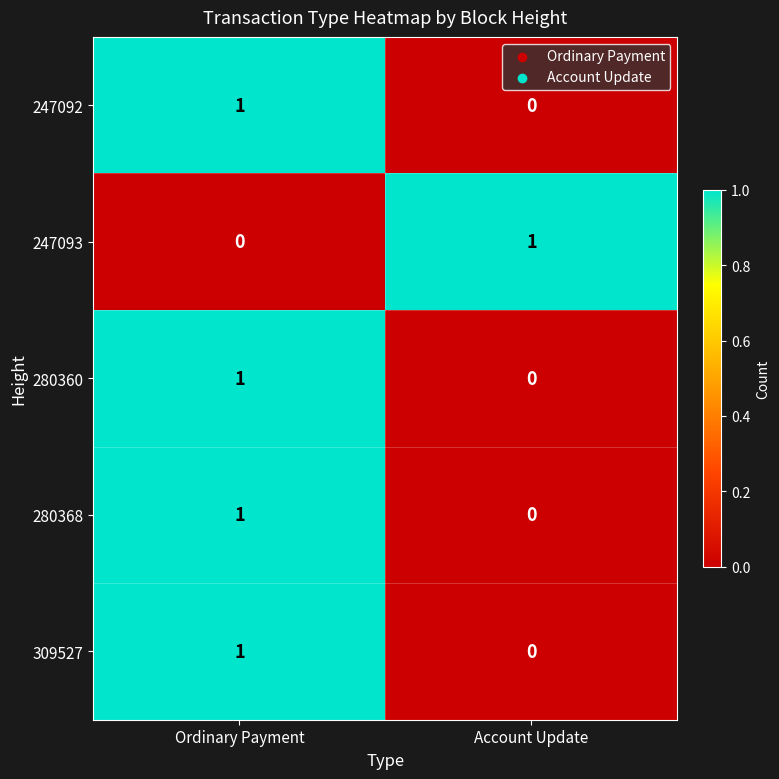

What is the total value across all series at Ordinary Payment?

4